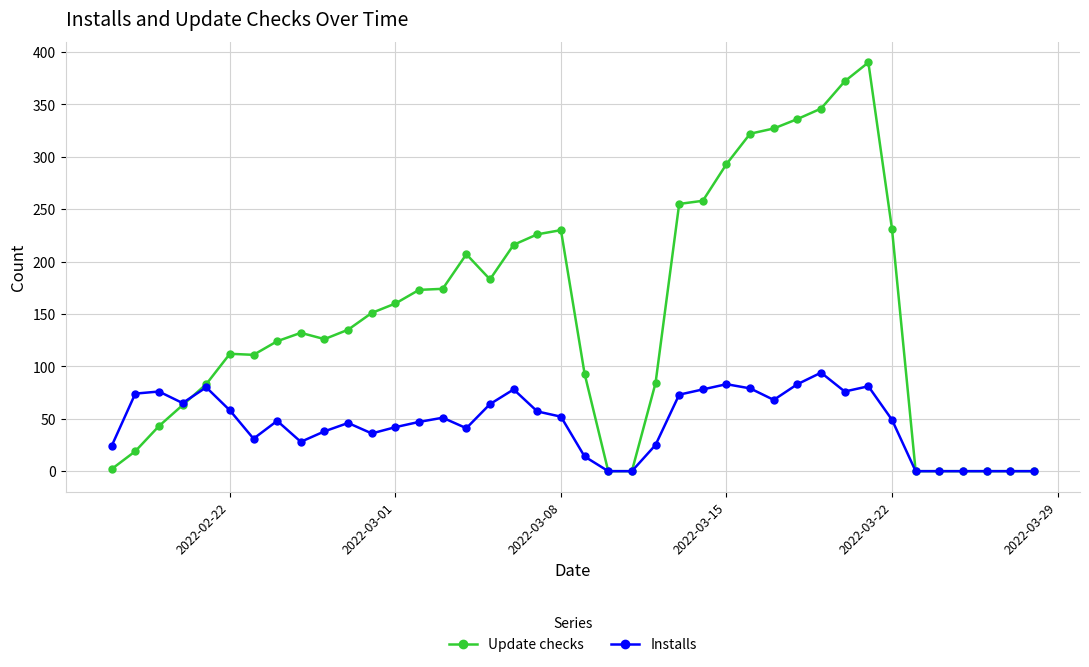

List the series in order of their overall mean, highest first.

Update checks, Installs